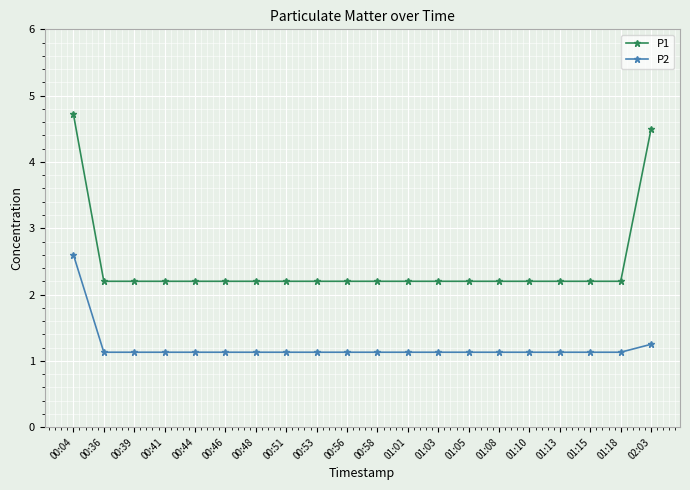

True or false: P1 and P2 cross at least once.

False